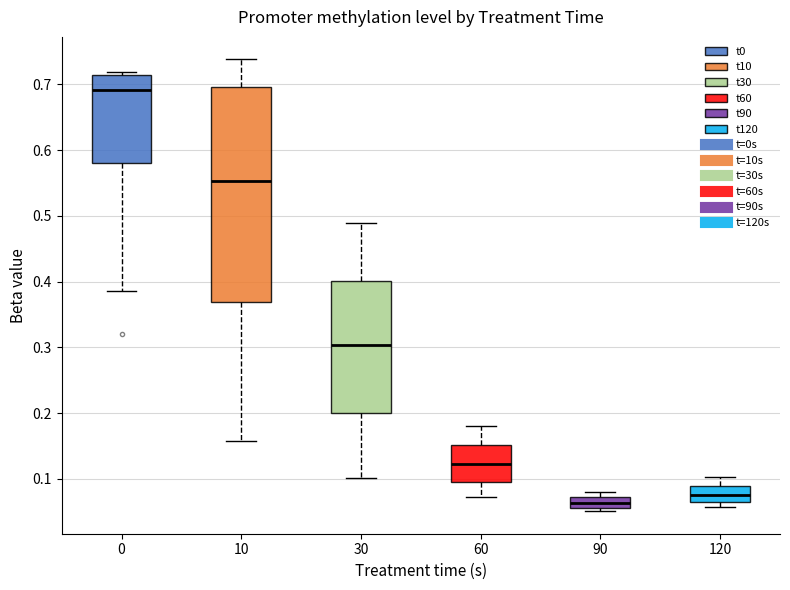

Where is the upper edge of the box at x = 120 on the y-axis? The values are not printed on the chart, so give them approximately, as read against the axis.

0.09